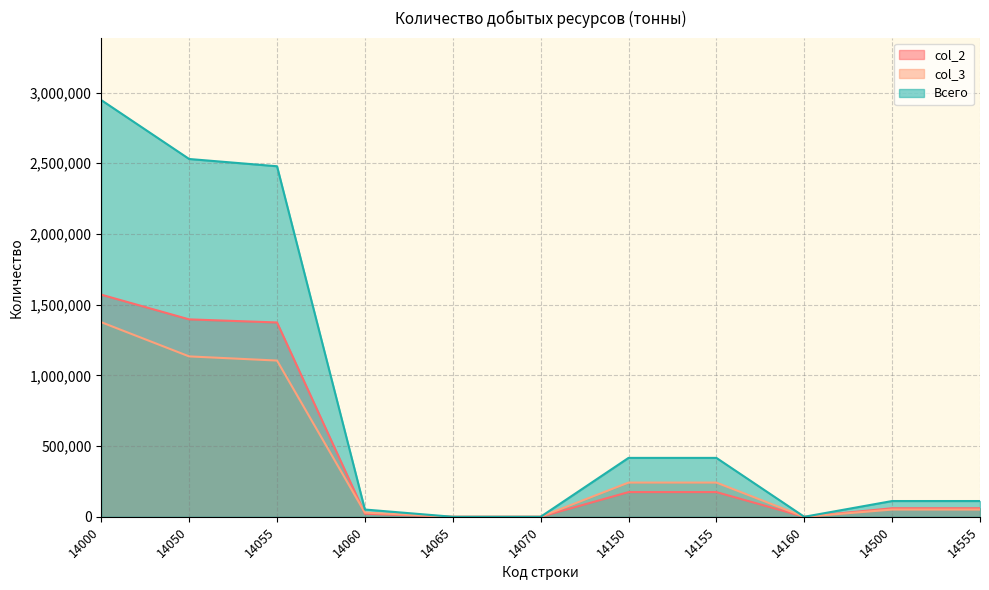

What is the greatest value displayed?

2946203